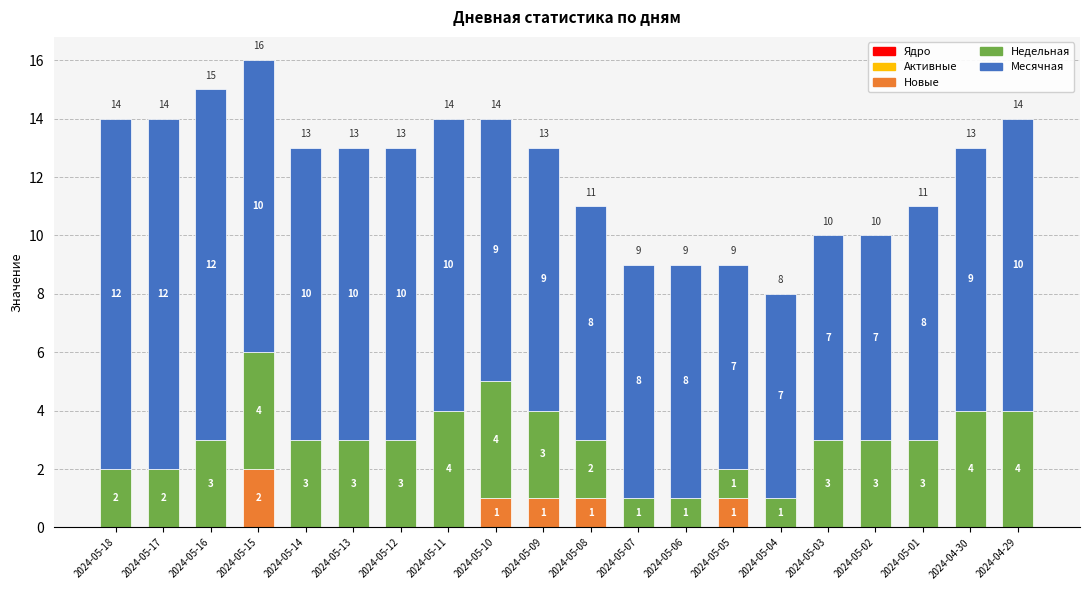

How many distinct data groups are displayed?

3